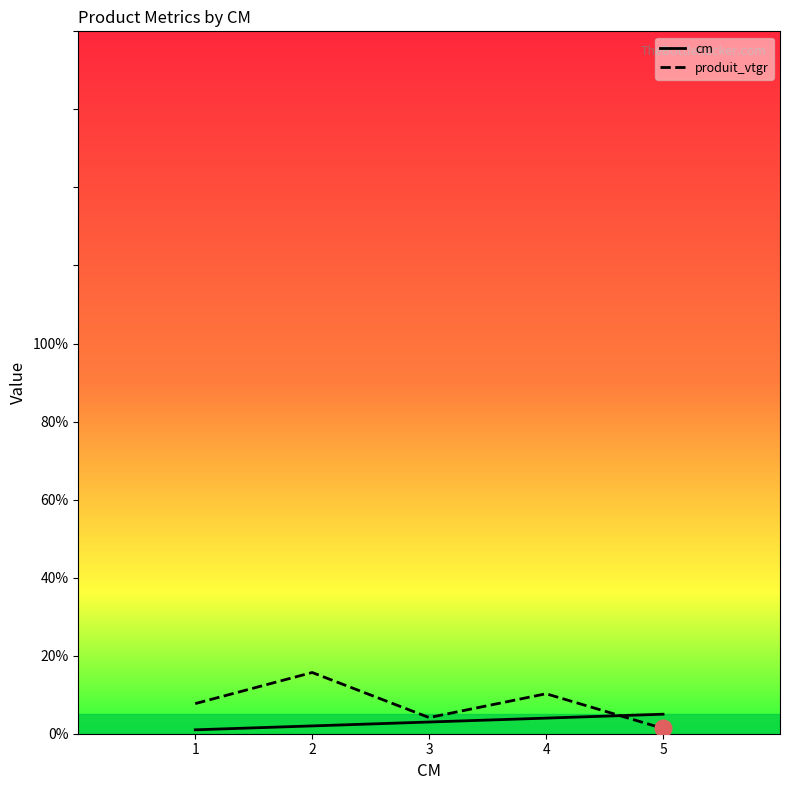

What is the approximate value of produit_vtgr at 3?

4.1